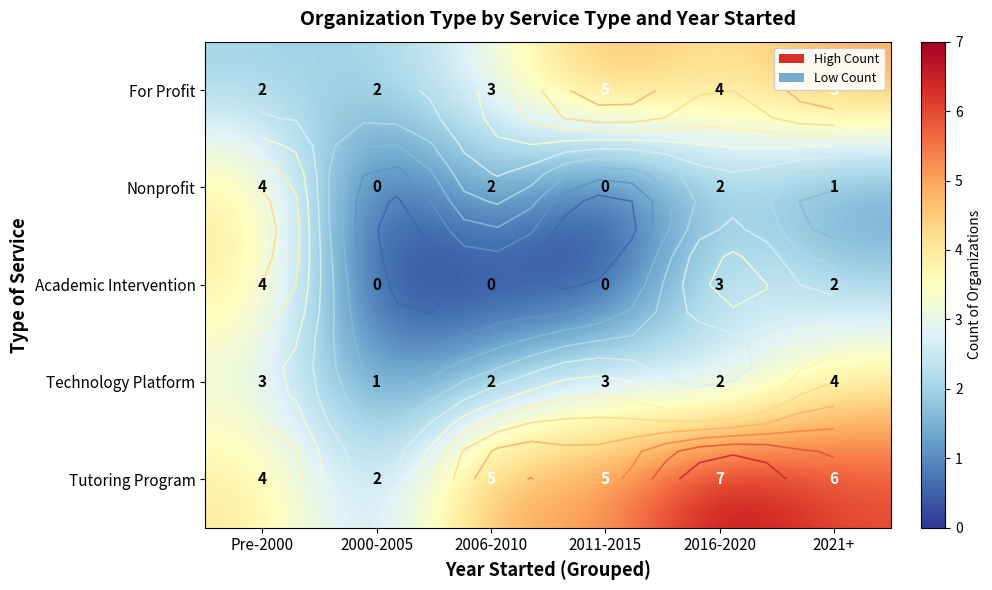

Count the number of data series in this chart.

5